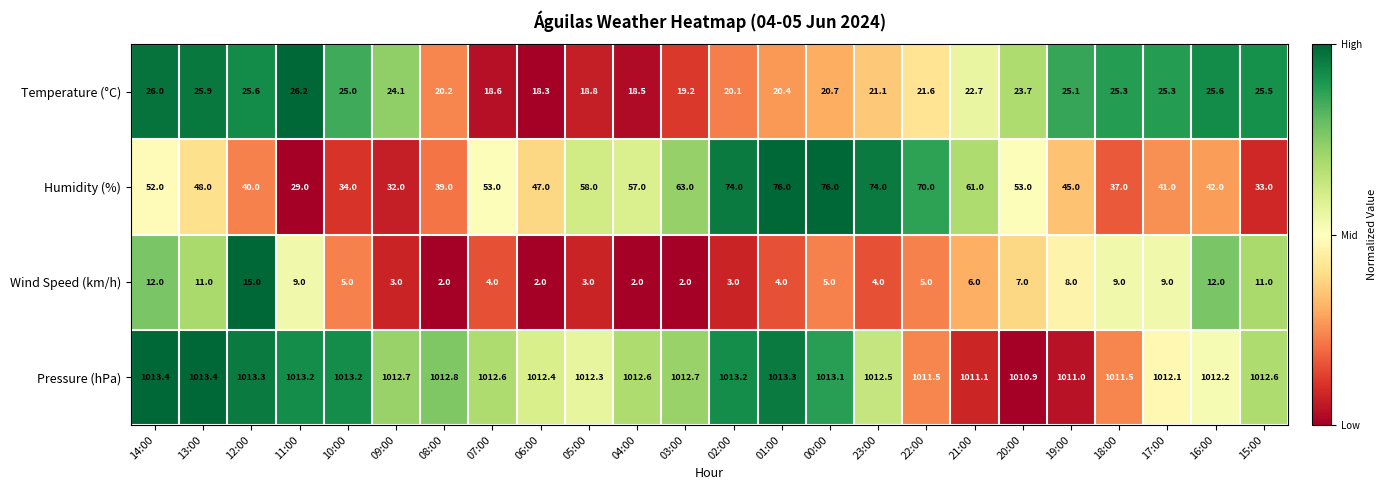

What is the sum of all Wind Speed (km/h) values?

153.0